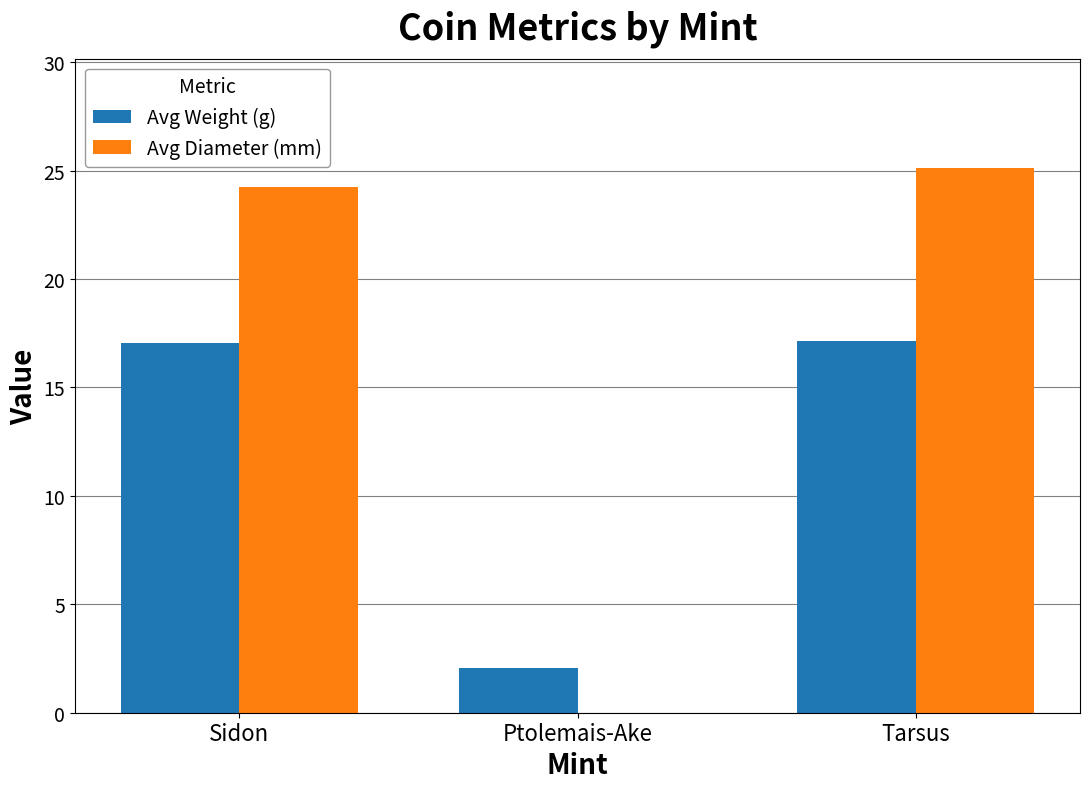

Is the value of Avg Diameter (mm) at Tarsus greater than the value of Avg Weight (g) at Sidon?

Yes